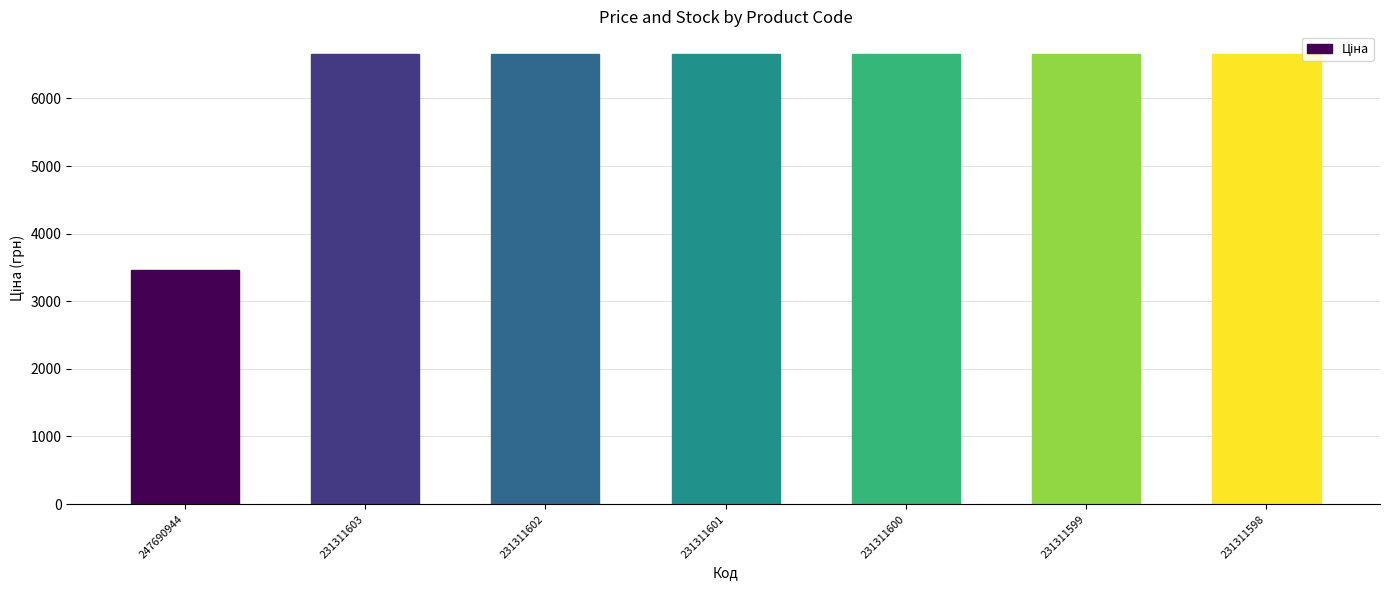

How many bars are there in total?

7